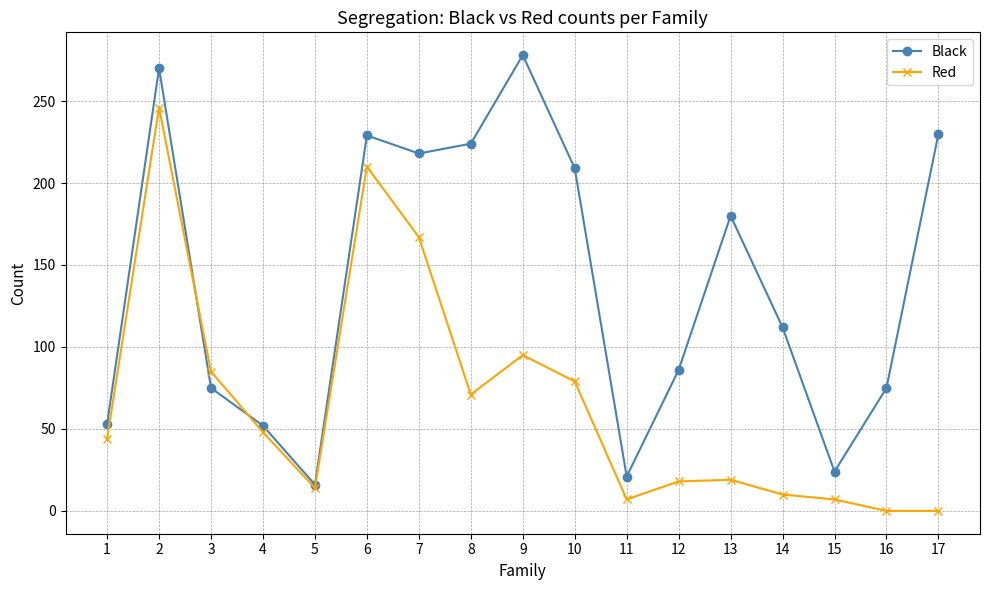

Between 3 and 13, which series saw the biggest shift?

Black